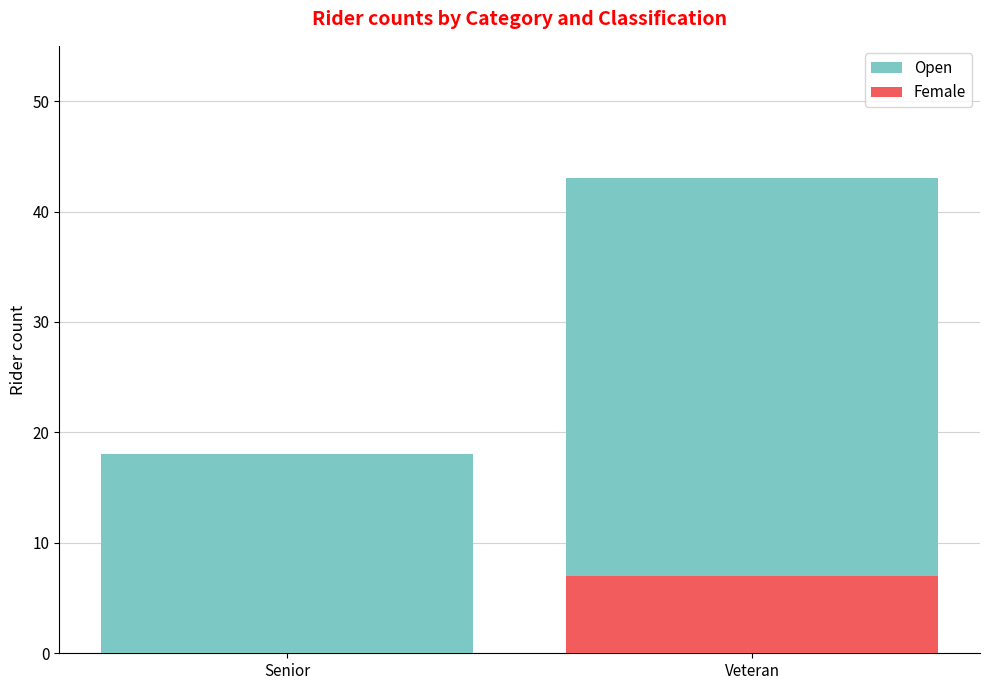

What is the maximum value for Female?

7